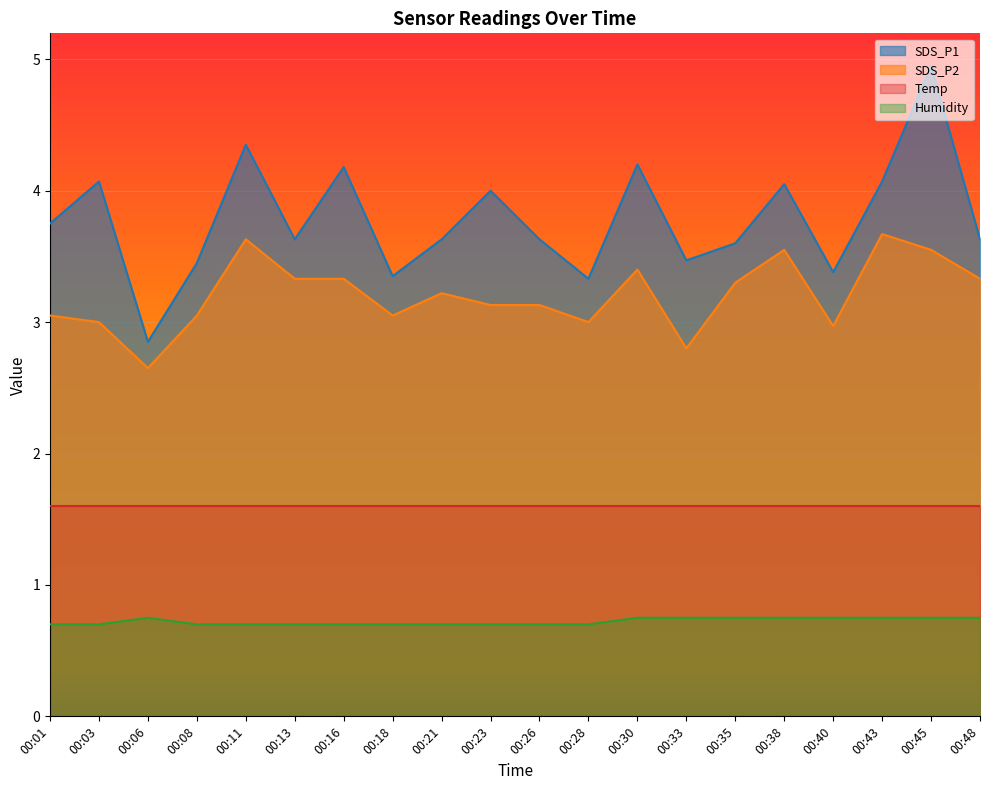

How many data points in SDS_P2 are above 3?

15